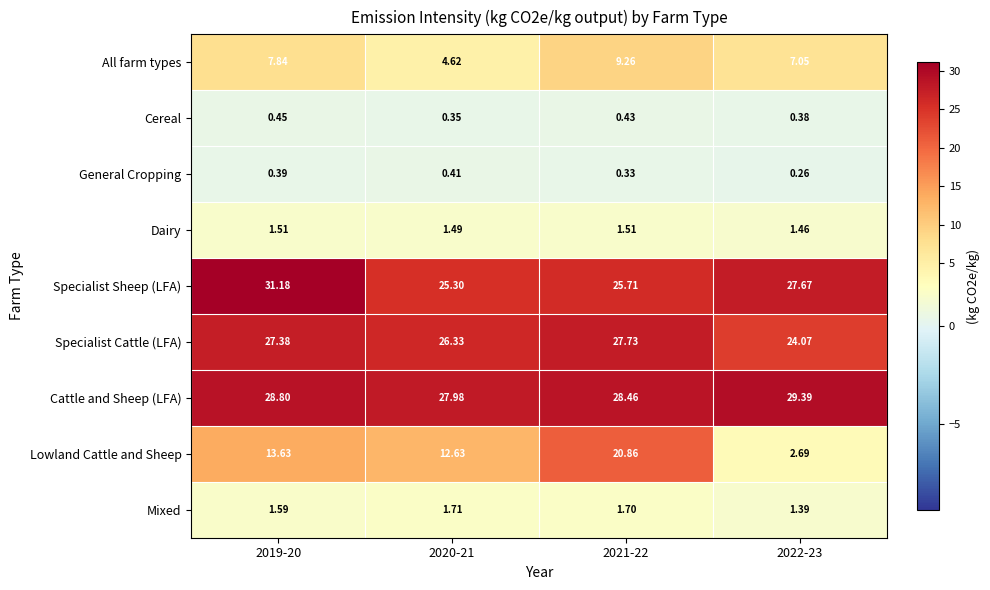

Is the value of All farm types at 2019-20 greater than the value of Cereal at 2021-22?

Yes